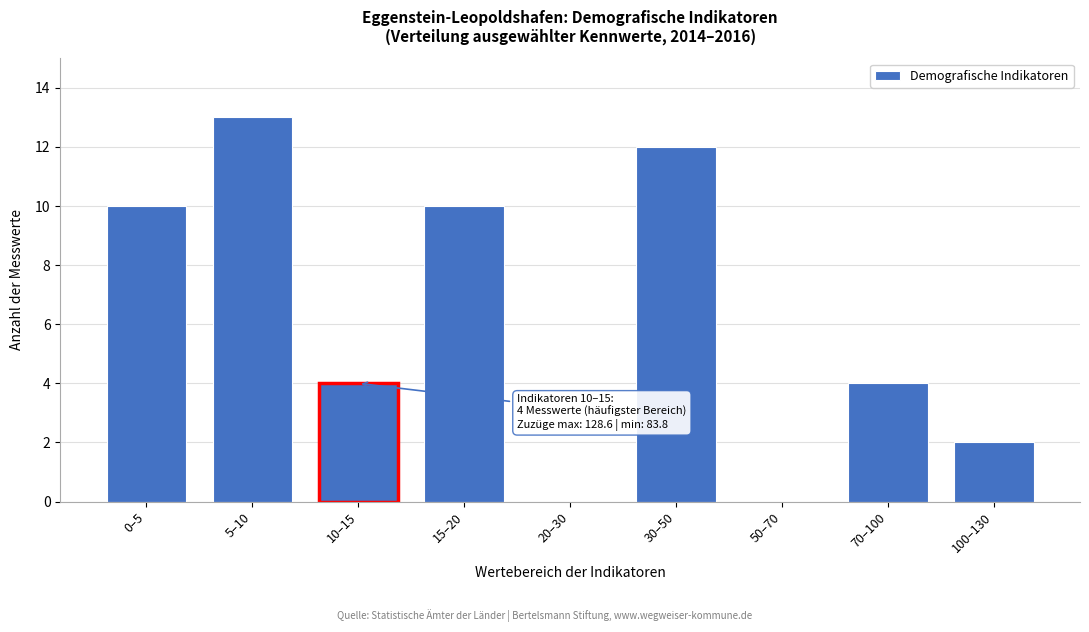

Reading left to right, extract all data points from this chart.

0–5=10	5–10=13	10–15=4	15–20=10	20–30=0	30–50=12	50–70=0	70–100=4	100–130=2